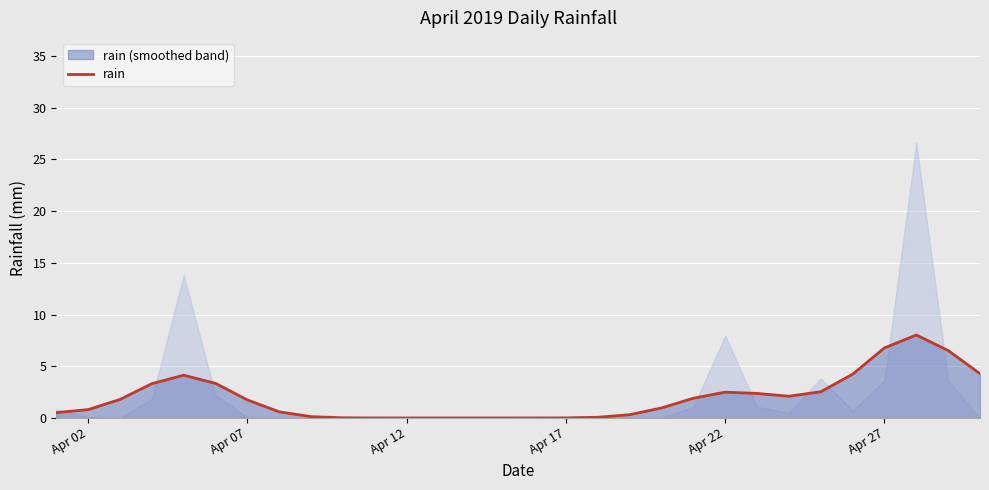

What is the maximum value shown in the chart?

8.0